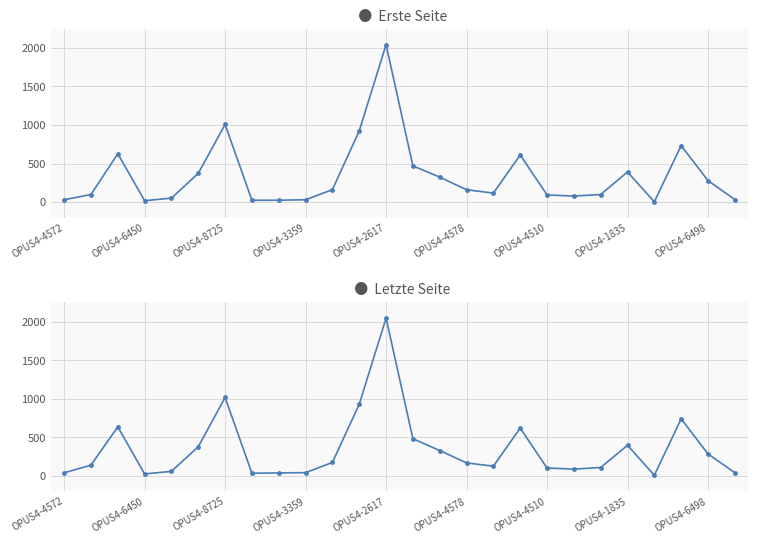

True or false: Erste Seite and Letzte Seite cross at least once.

False